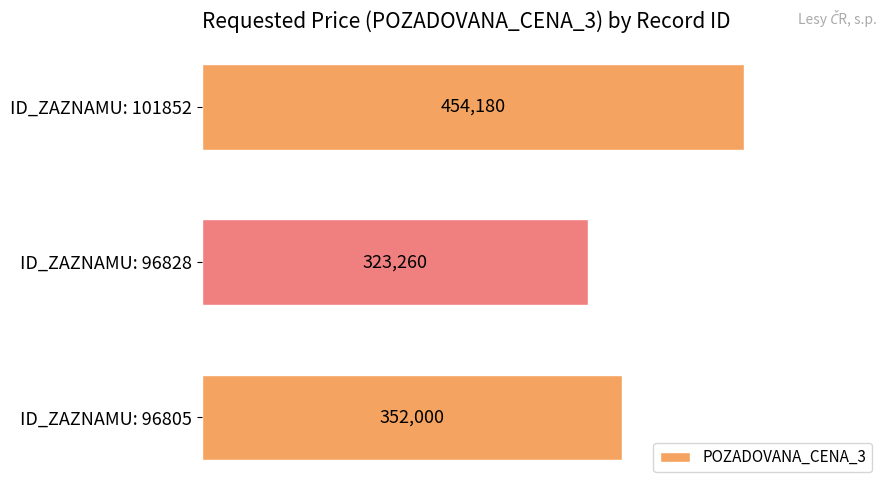

The chart shows a value of 226149 at ID_ZAZNAMU: 96805. True or false?

False